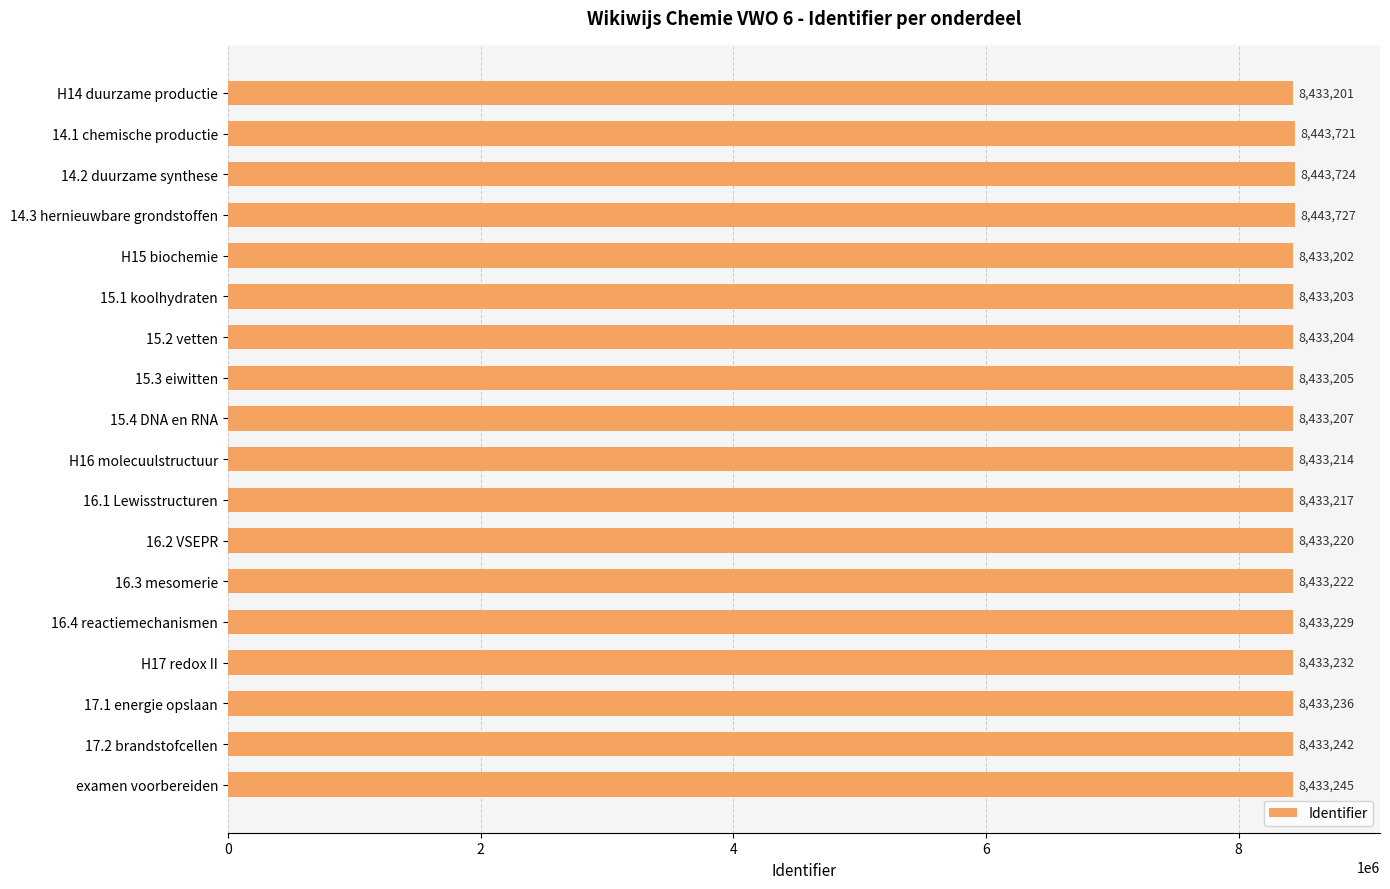

What is the value of the 10th bar from the top?

8433214